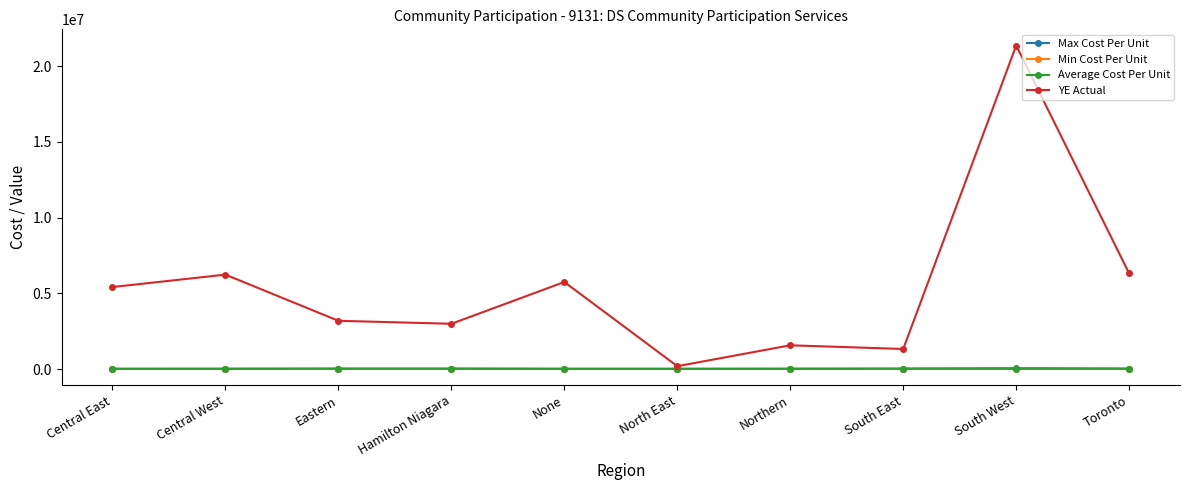

What is the label of the 1st point from the left?

Central East